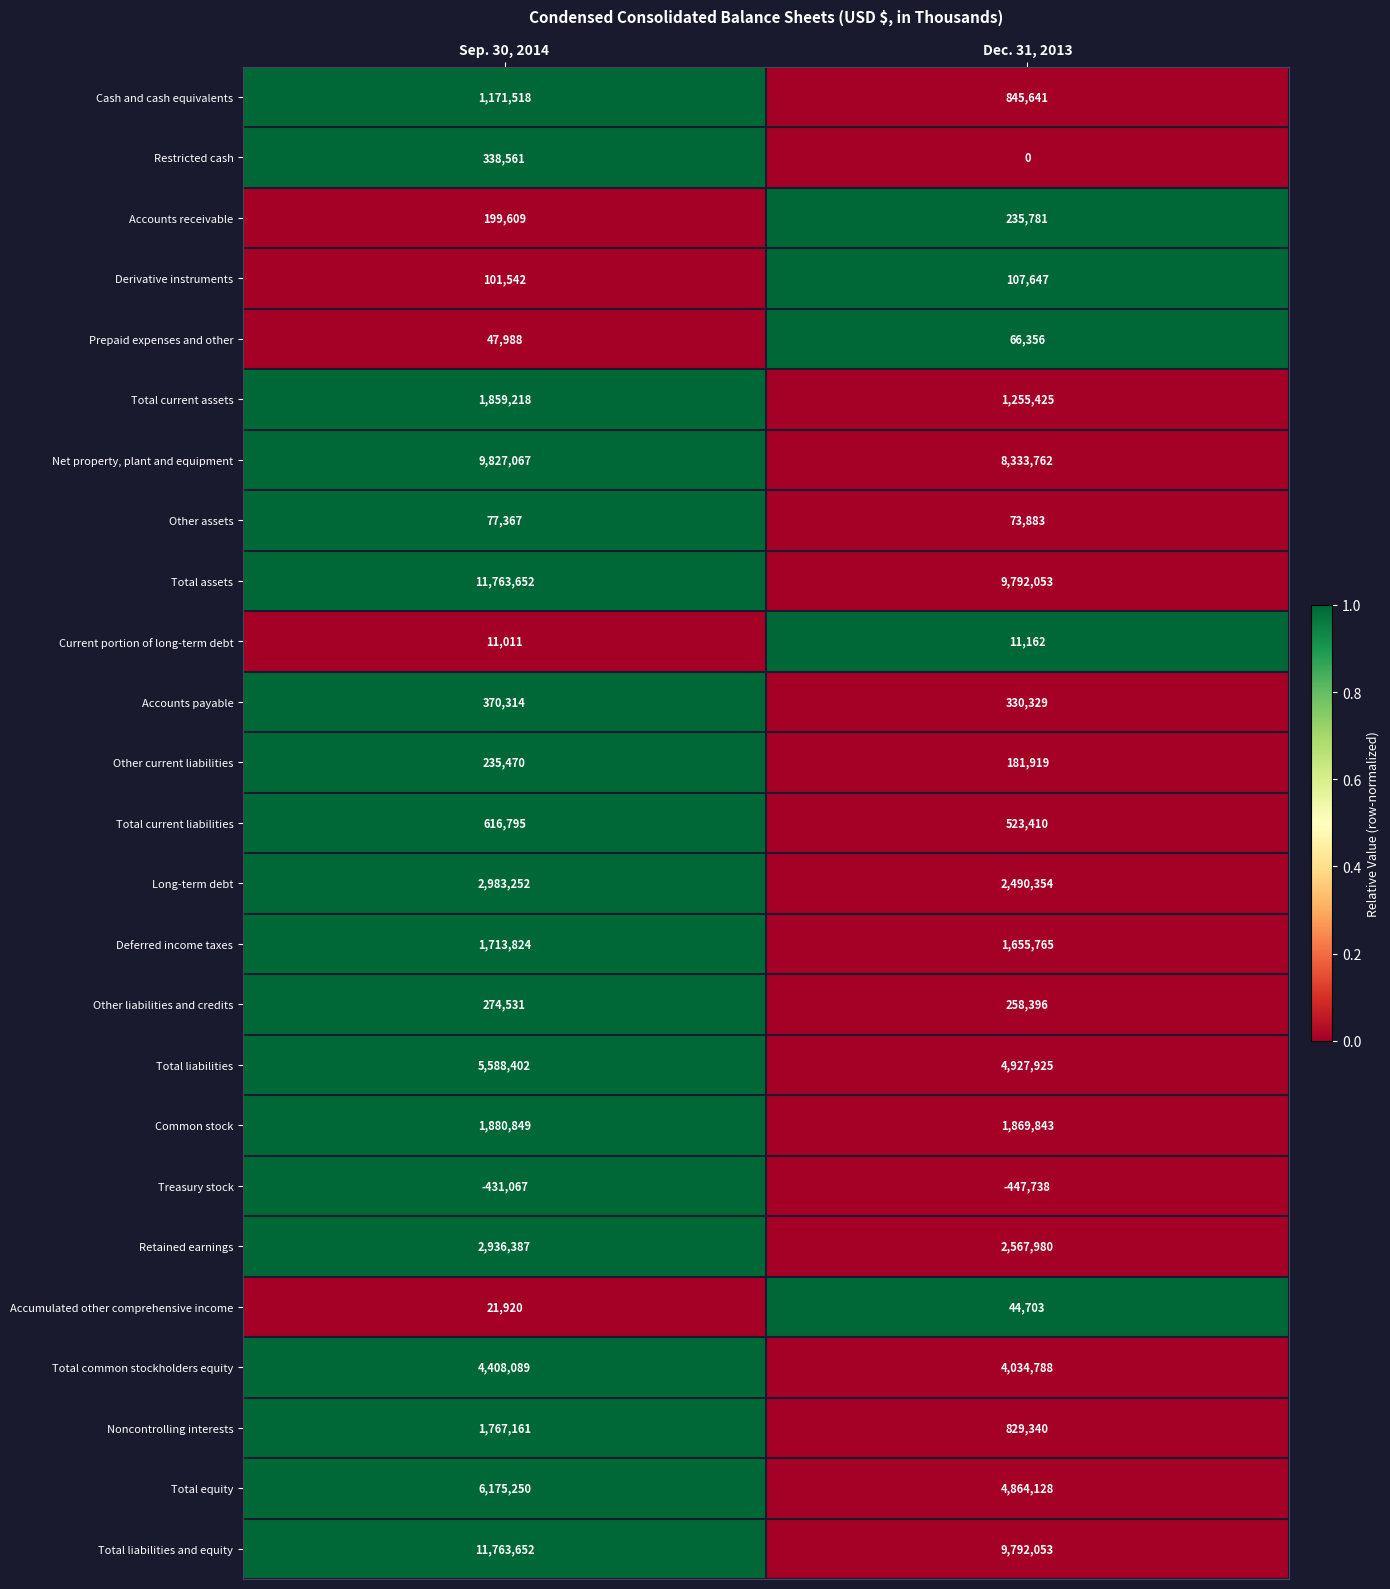

At which category is the sum across all series the highest?

Sep. 30, 2014